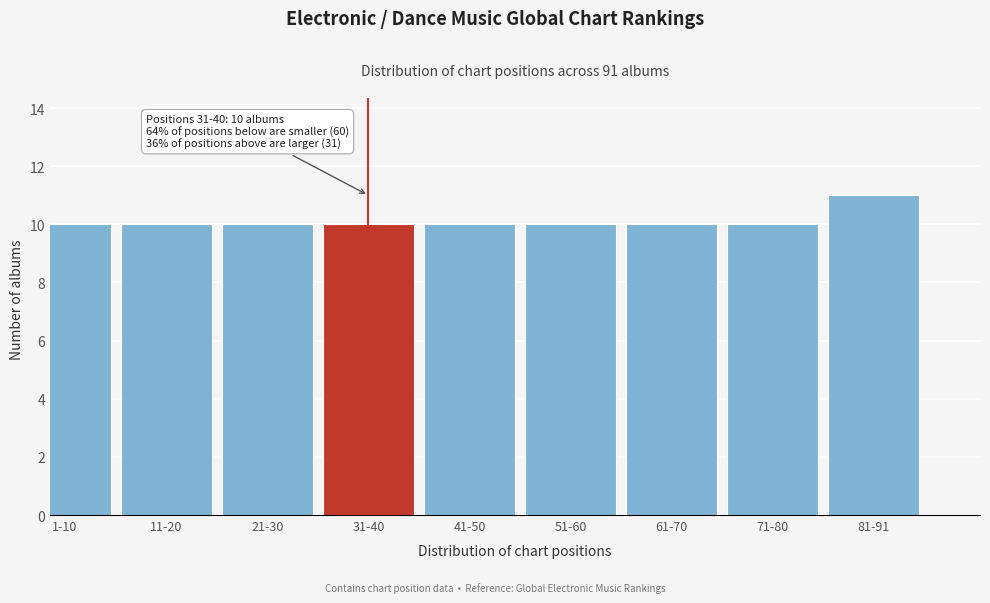

Reading right to left, what are all the values shown in this chart?

11	10	10	10	10	10	10	10	10